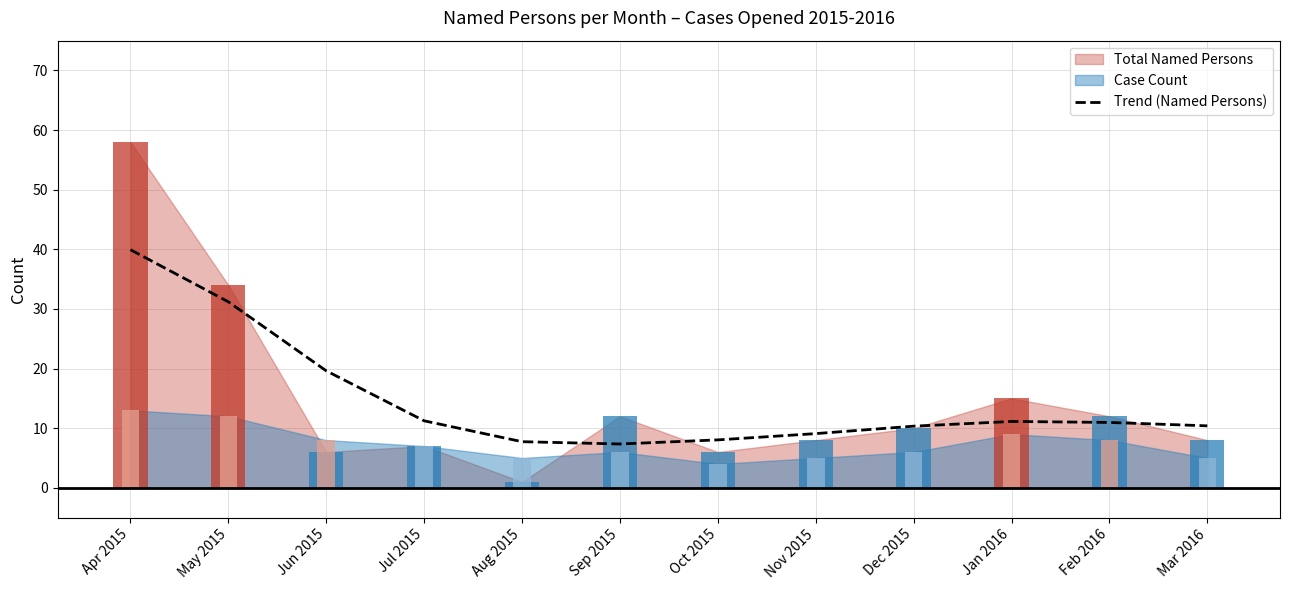

The value at May 2015 is 31.2. True or false?

True